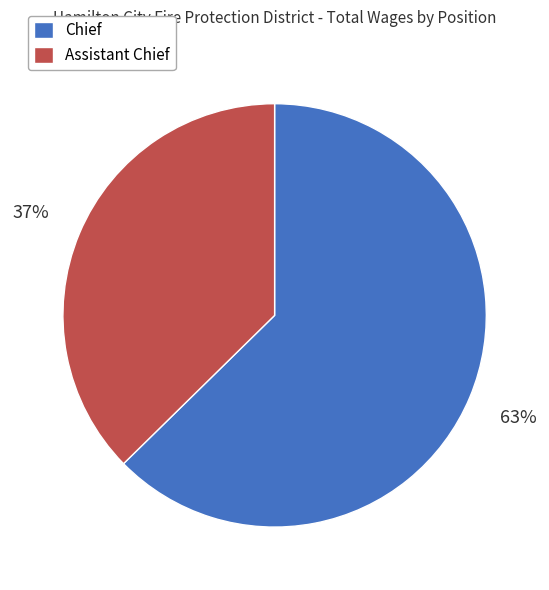

Rank the categories by value from lowest to highest.

Assistant Chief, Chief